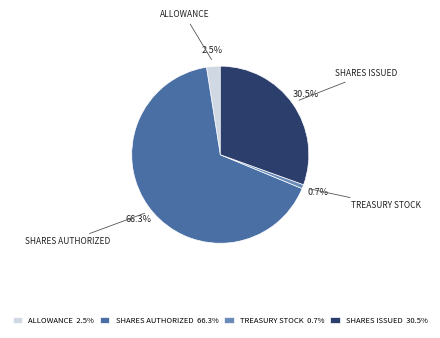

How many segments does this pie chart have?

4